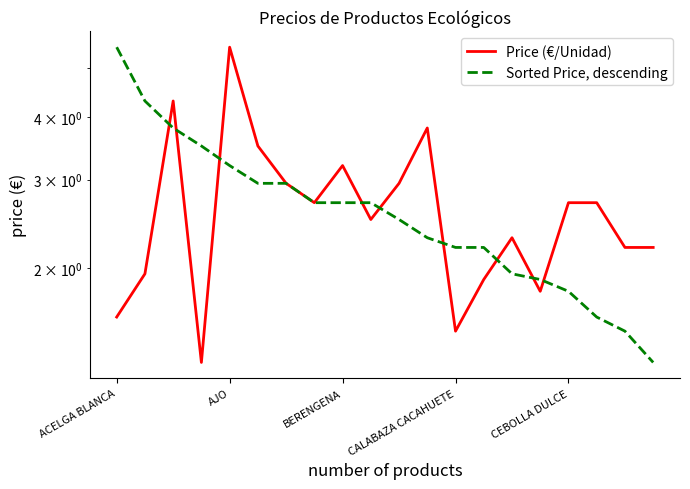

What is the smallest value displayed?

1.3